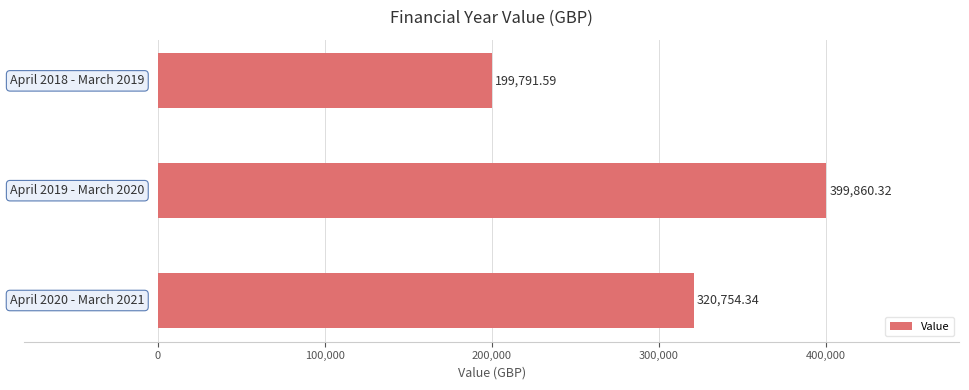

What is the average value?

306802.1